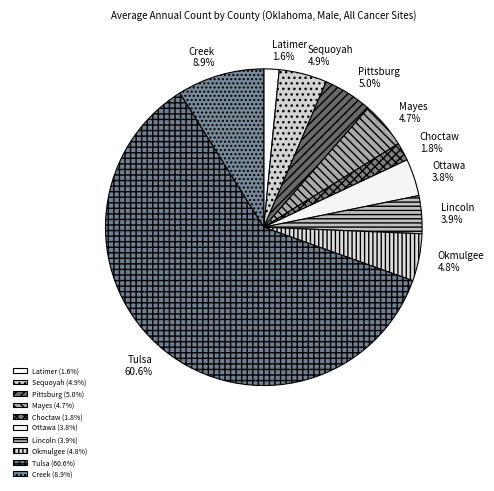

Is it true that Sequoyah is 5% of the pie?

True